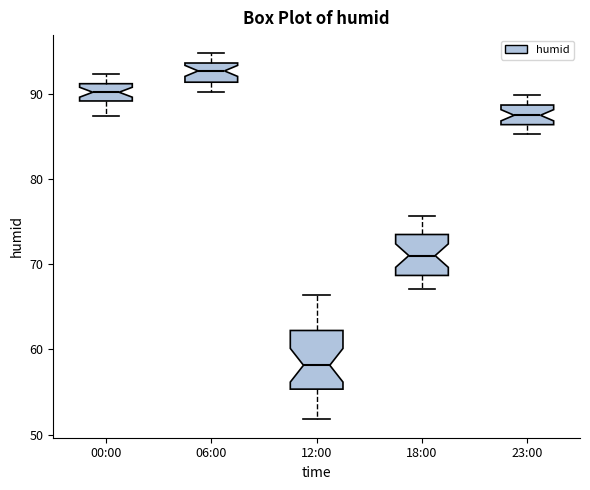

Which box has the highest median line?

06:00